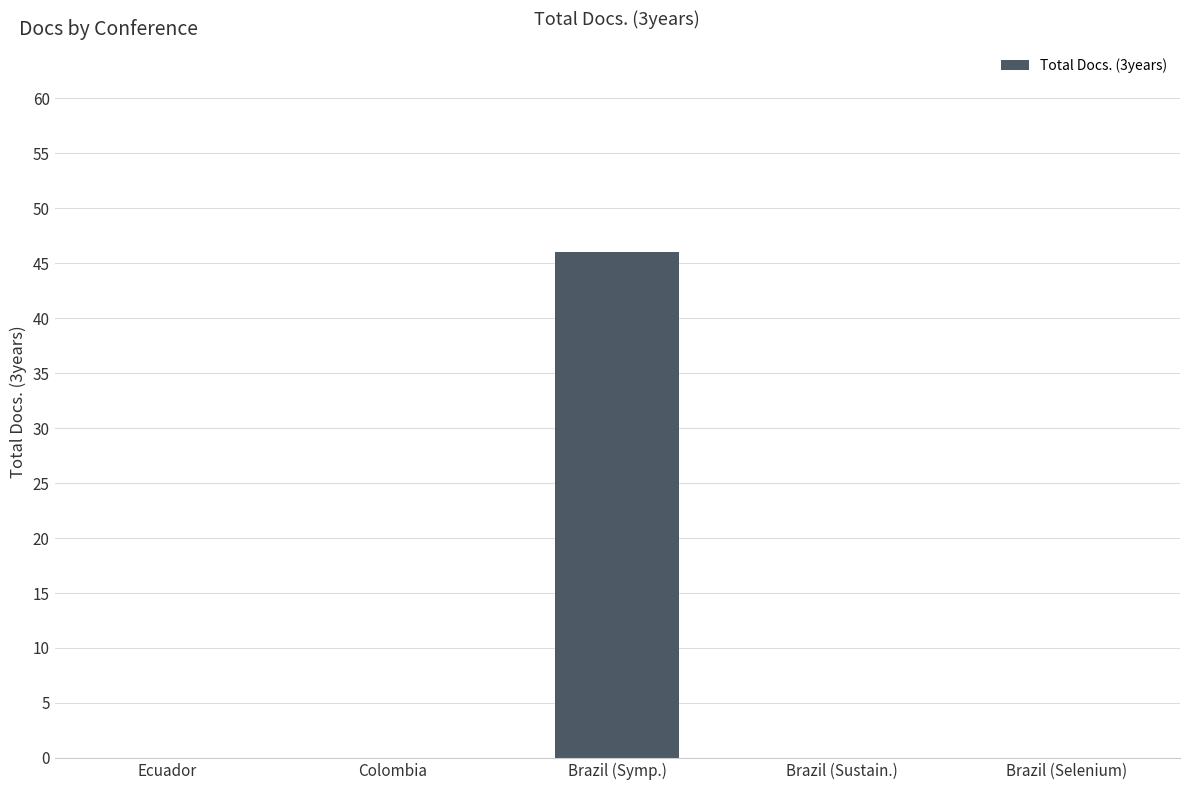

Between Brazil (Symp.) and Ecuador, which is larger?

Brazil (Symp.)